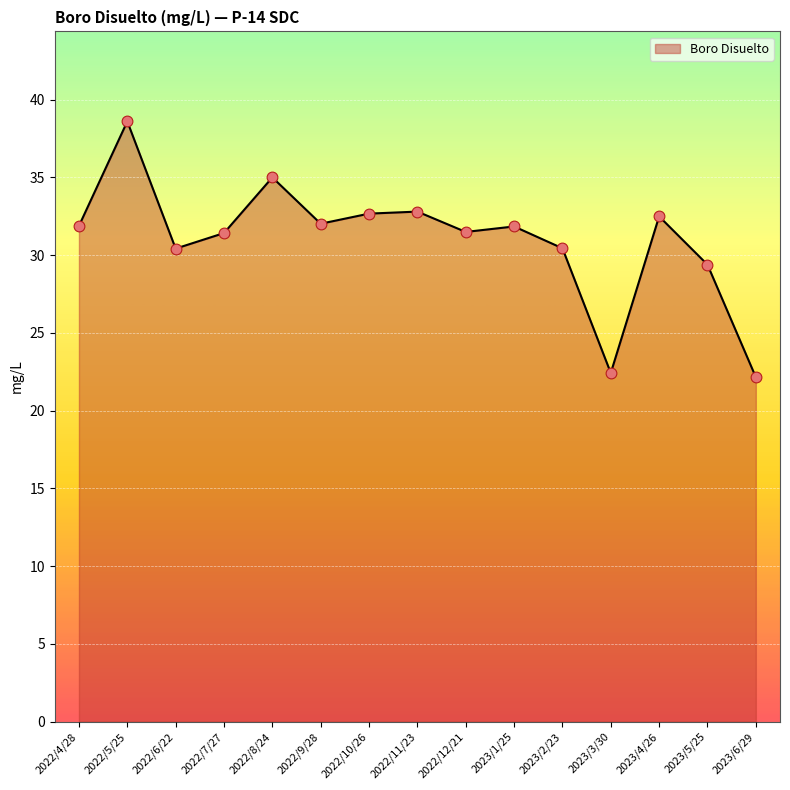

Which has a higher value, 2023/5/25 or 2022/11/23?

2022/11/23